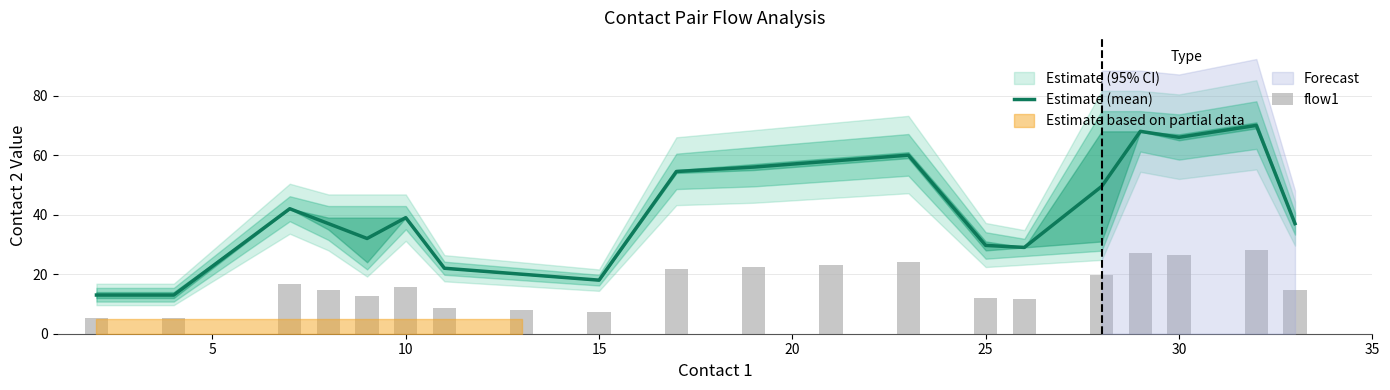

What is the lowest value of the Estimate (mean) series?

13.0